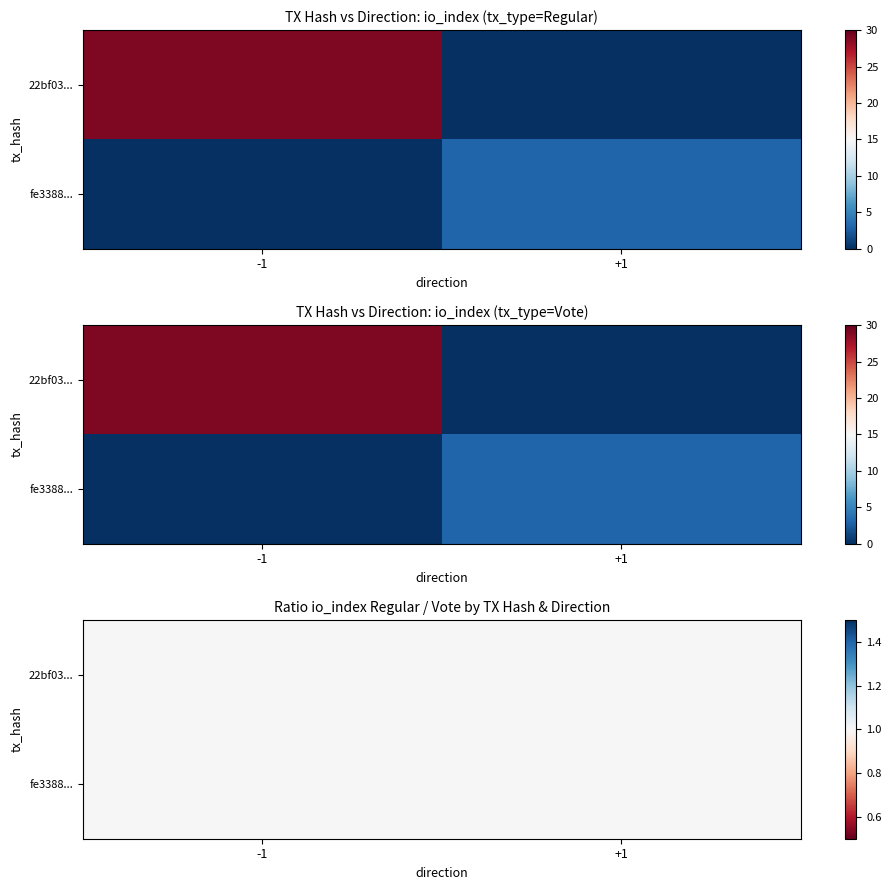

List the series in order of their peak value, lowest first.

fe3388430a371ab2f0a2ab9eeb5c90beb5f52b2, 22bf0337c09db5bc75c3db0ae59ed20d4d61651